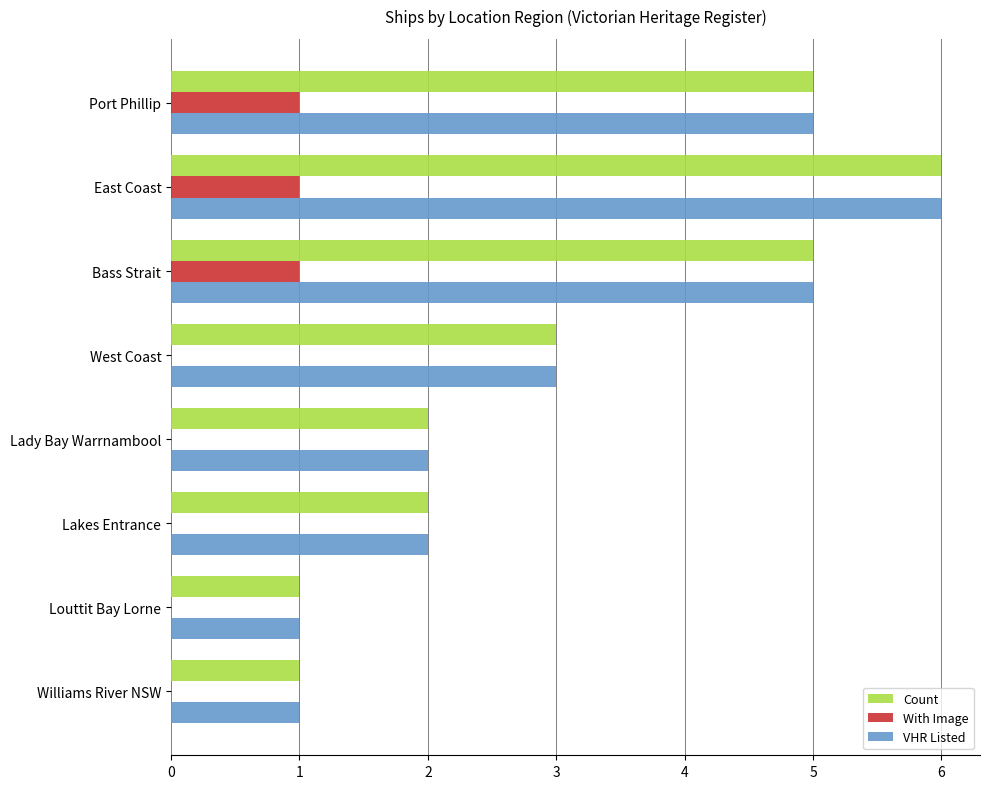

Is it true that With Image equals 0 at Port Phillip?

False